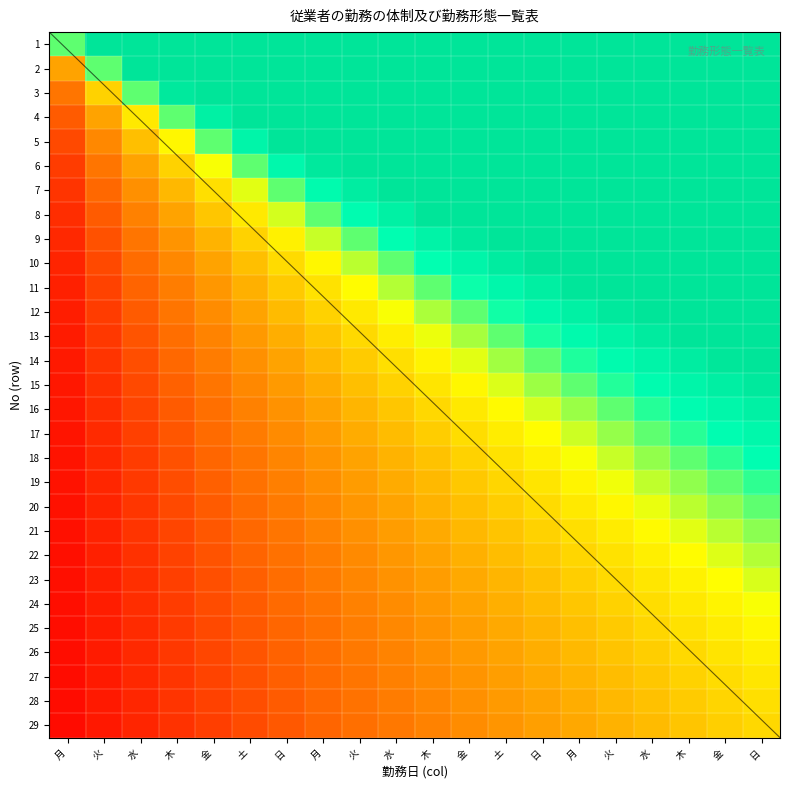

Which category has the highest value across all series?

火